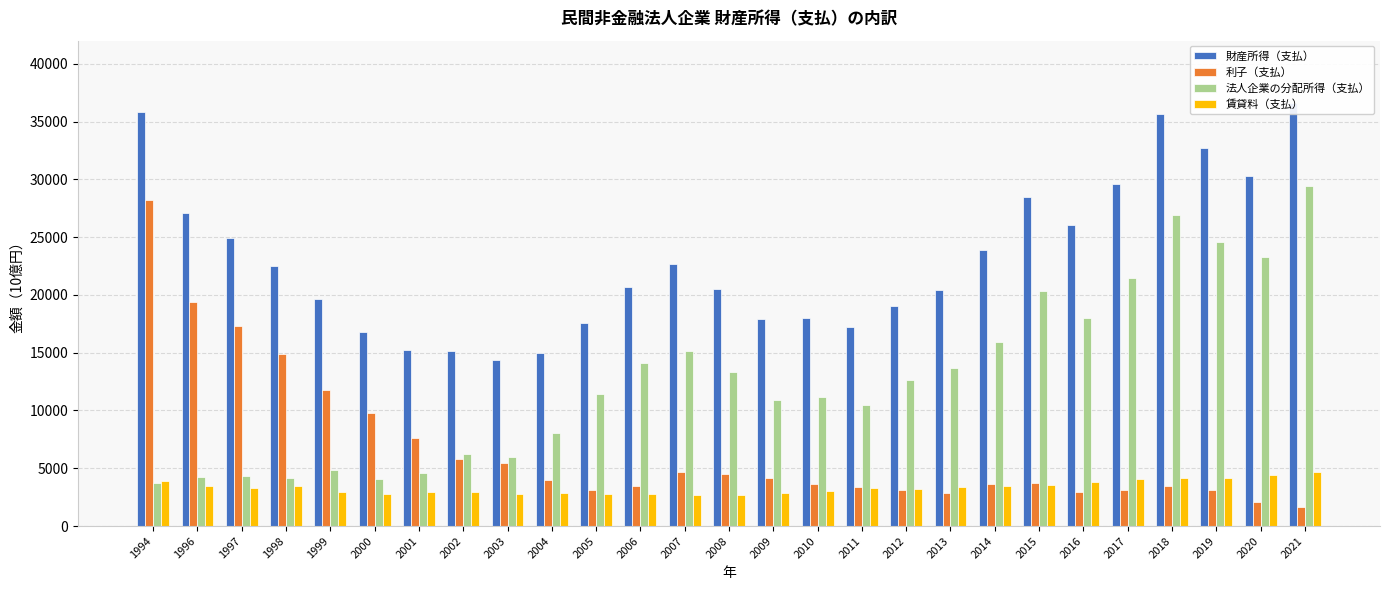

What is the highest value of the 財産所得（支払） series?

36647.5